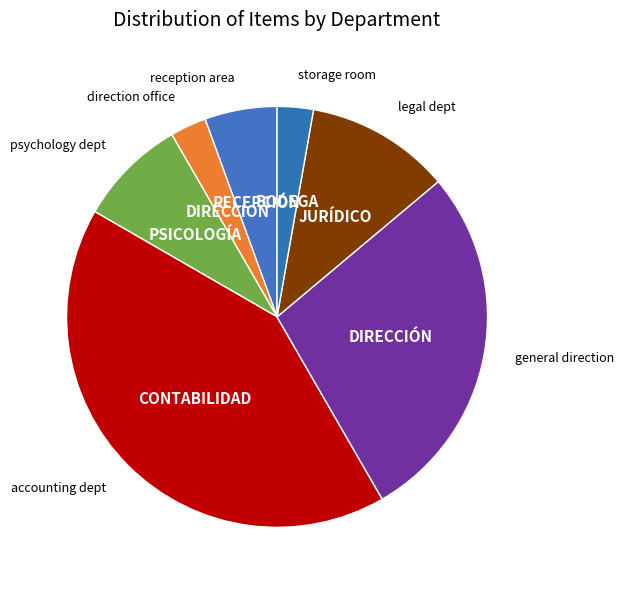

Does PSICOLOGÍA account for over 50% of the chart?

No